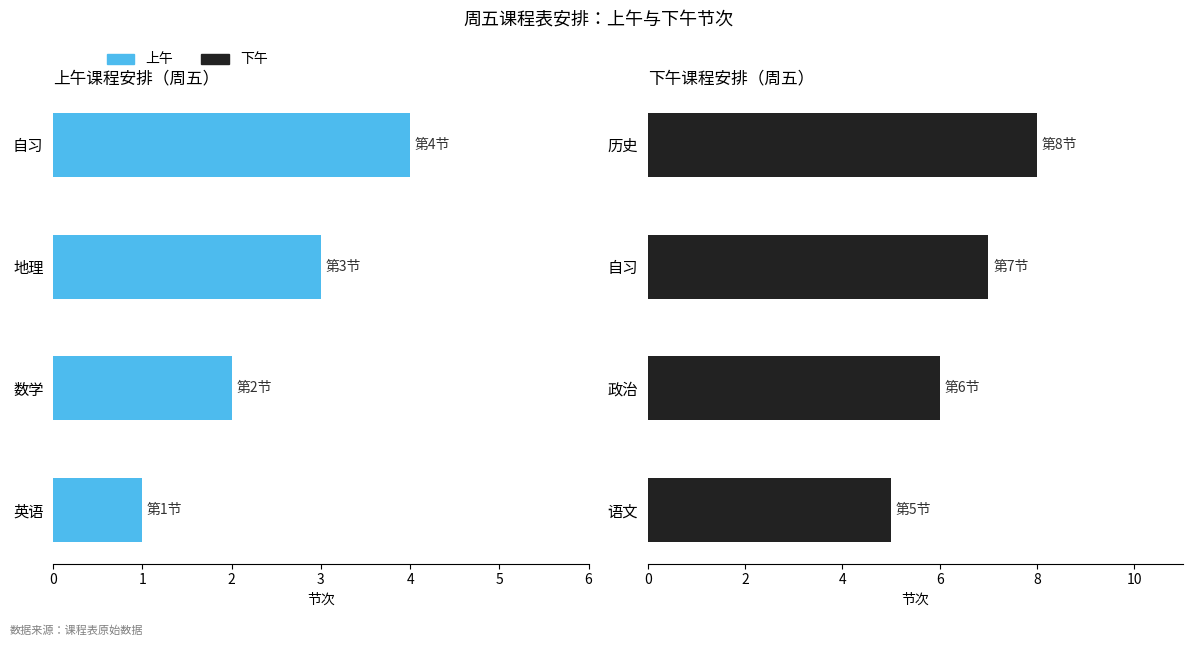

Between 自习 and 地理, which is larger?

自习